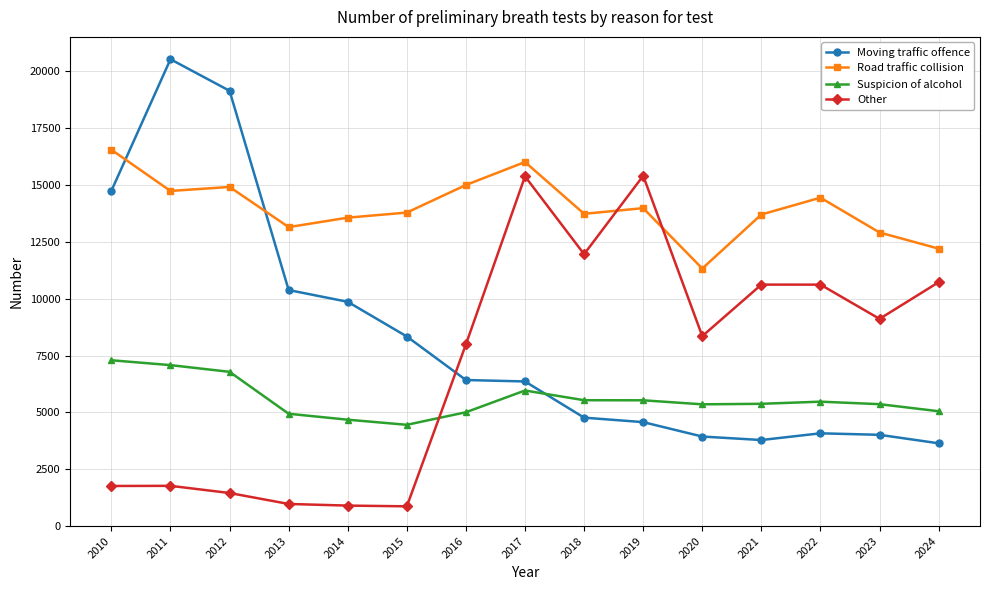

How many distinct data groups are displayed?

4